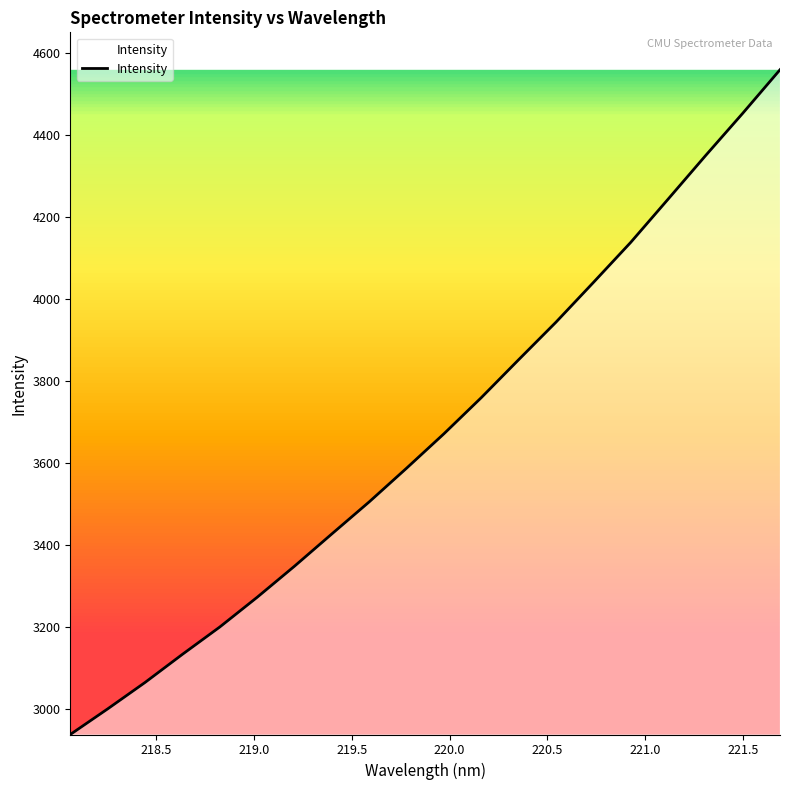

What is the maximum value shown in the chart?

4558.2